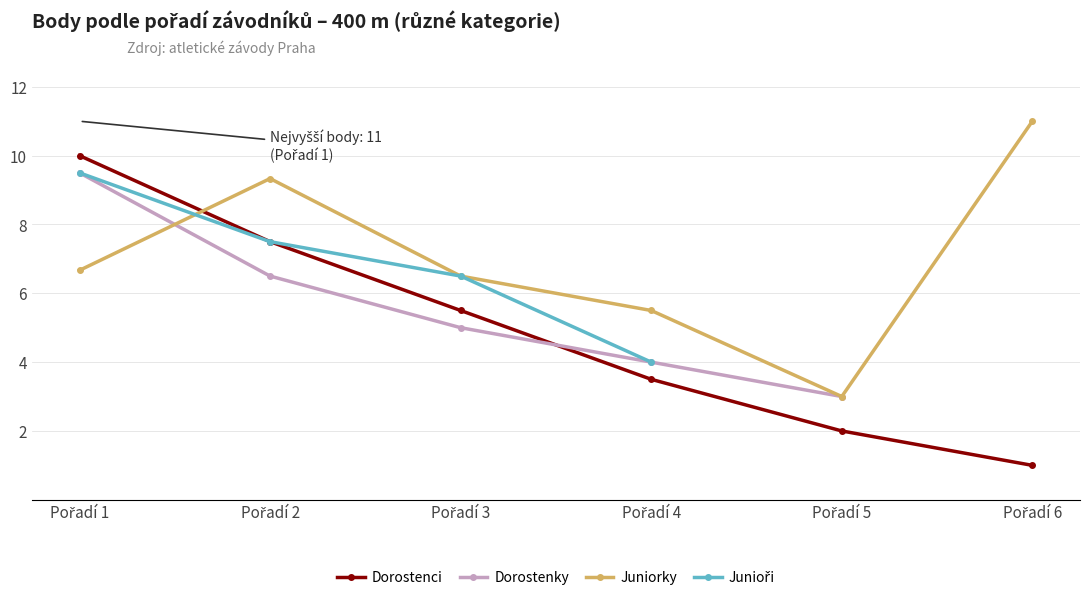

Where is Junioři nearest to the value 6?

Pořadí 3